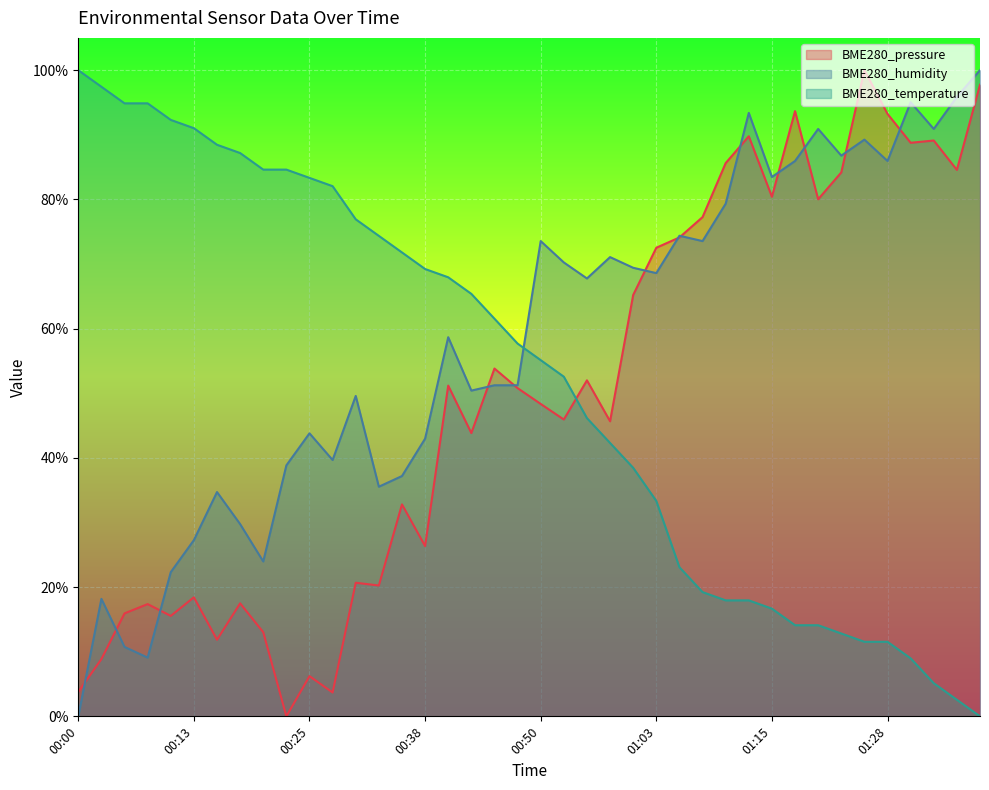

At how many categories does at least one series exceed 54?

40